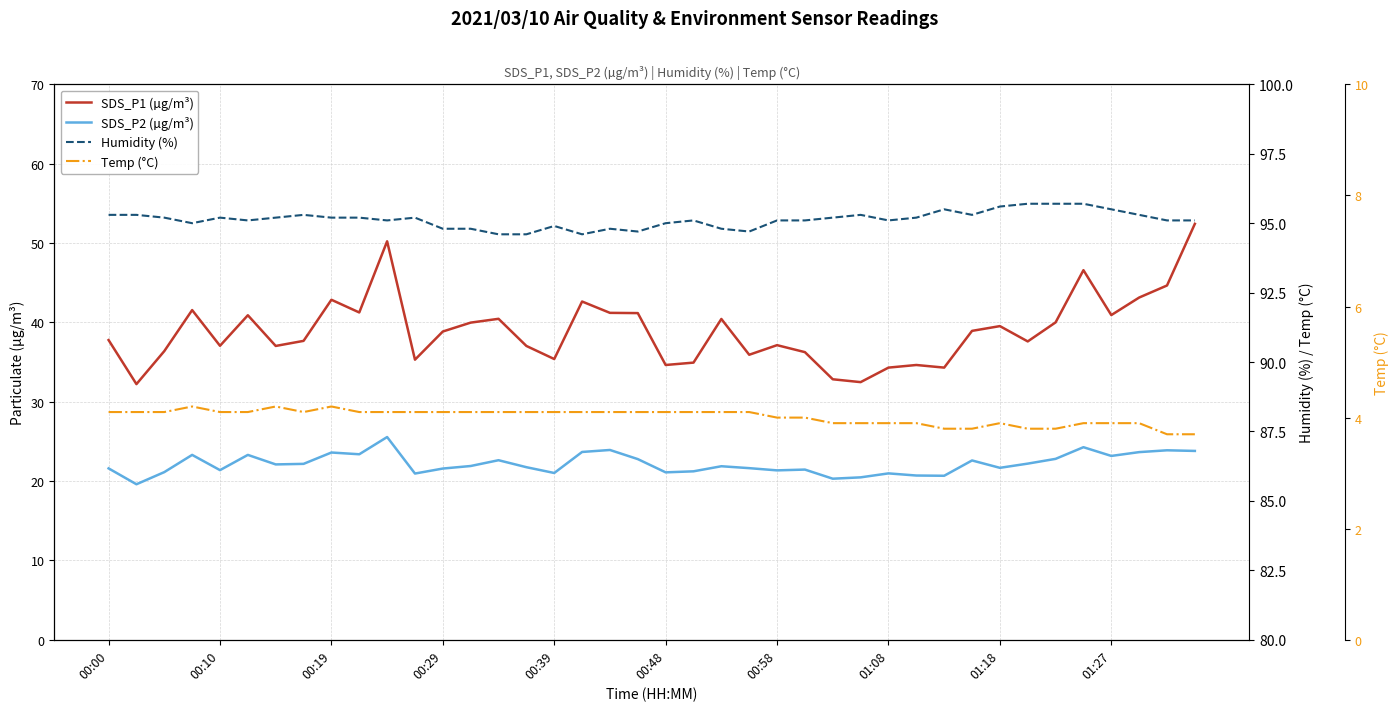

How many data points does each series have?

40